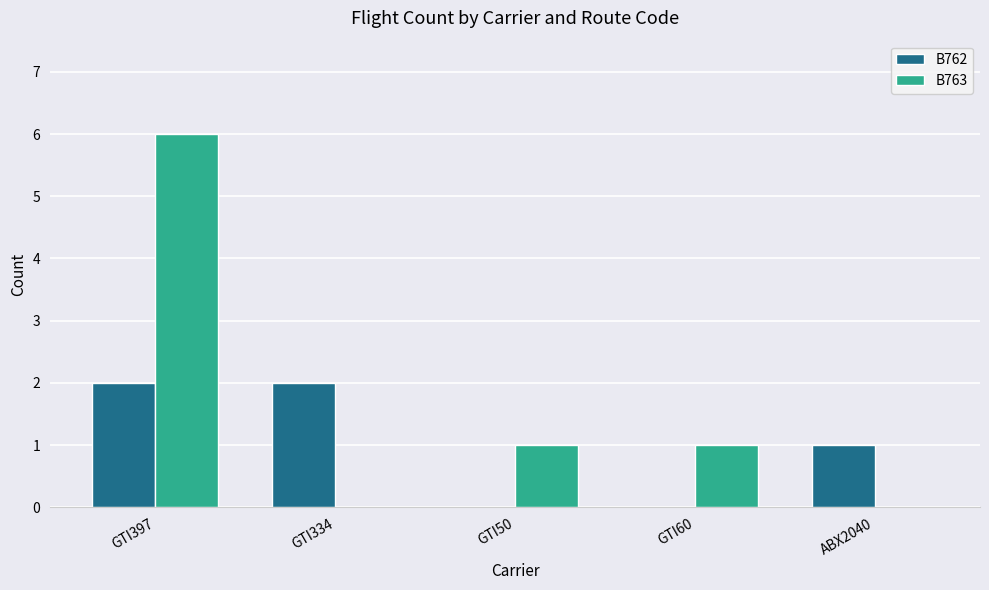

What is the difference between the B762 values at ABX2040 and GTI60?

1